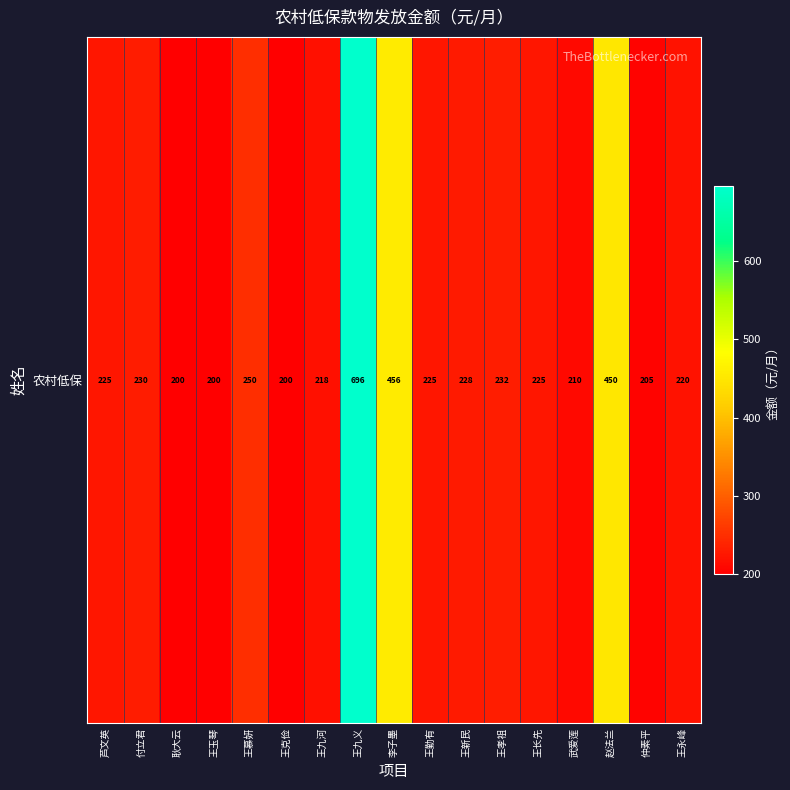

At which category does the chart reach its peak across all series?

王九义